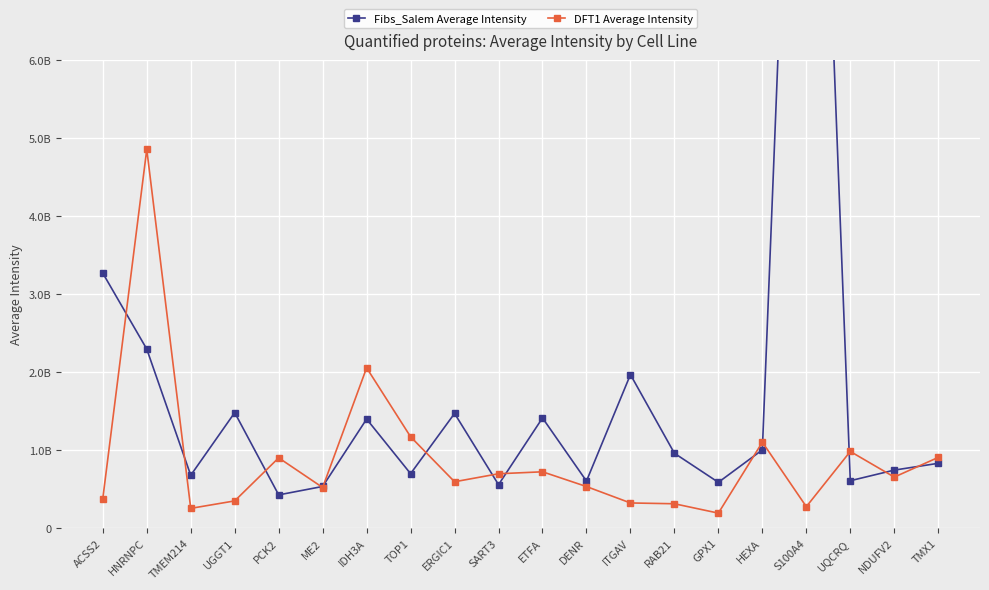

List the series in order of their peak value, highest first.

Fibs_Salem Average Intensity, DFT1 Average Intensity